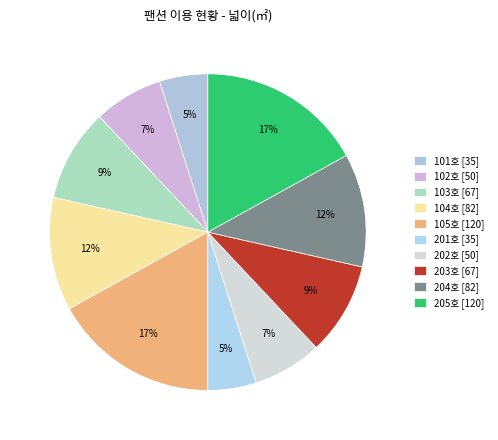

To the nearest percent, what is the combined percentage of 101호 and 105호?

22%